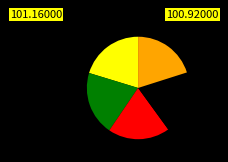

Is there a majority slice in this chart?

No